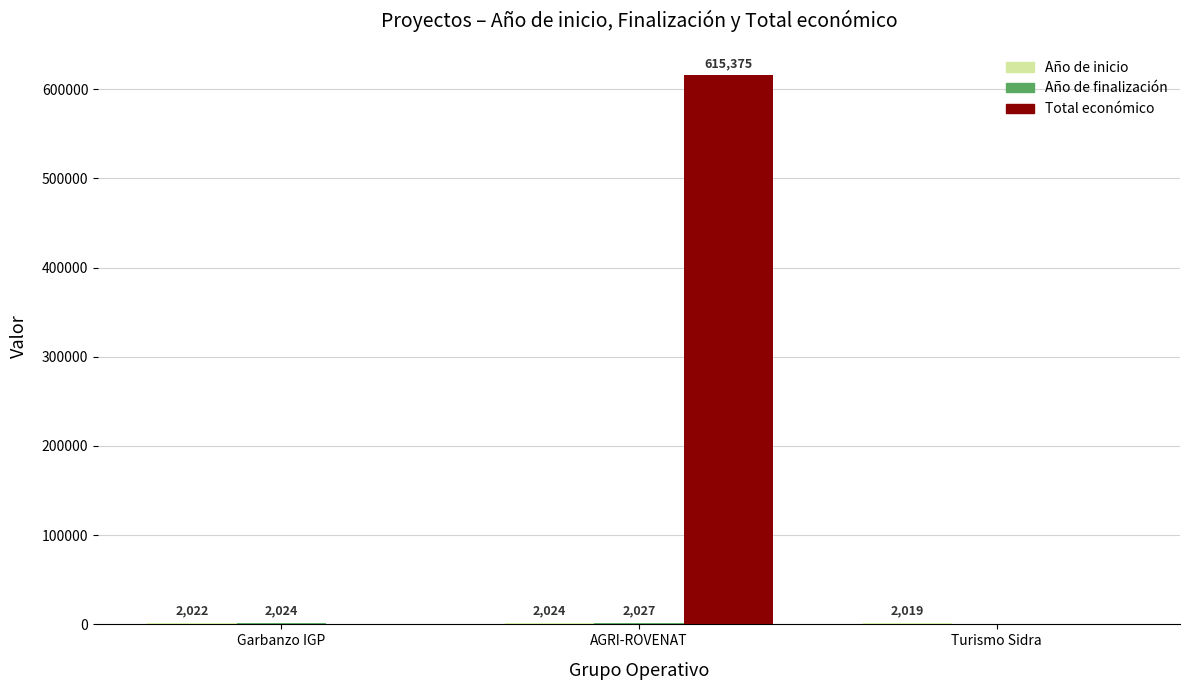

How many Total económico values are between 0 and 615375?

3